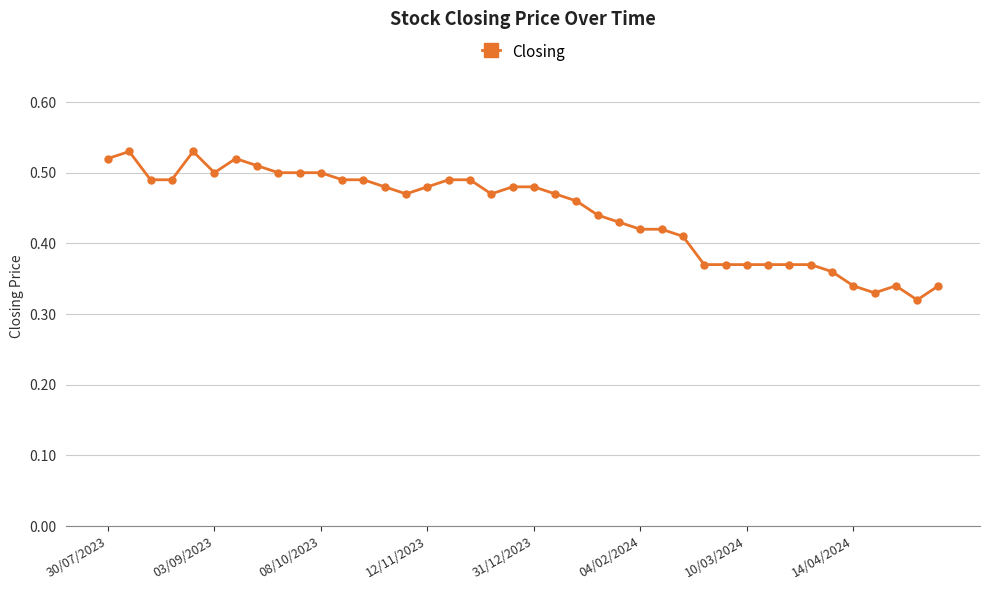

How many values are between 0 and 1?

40